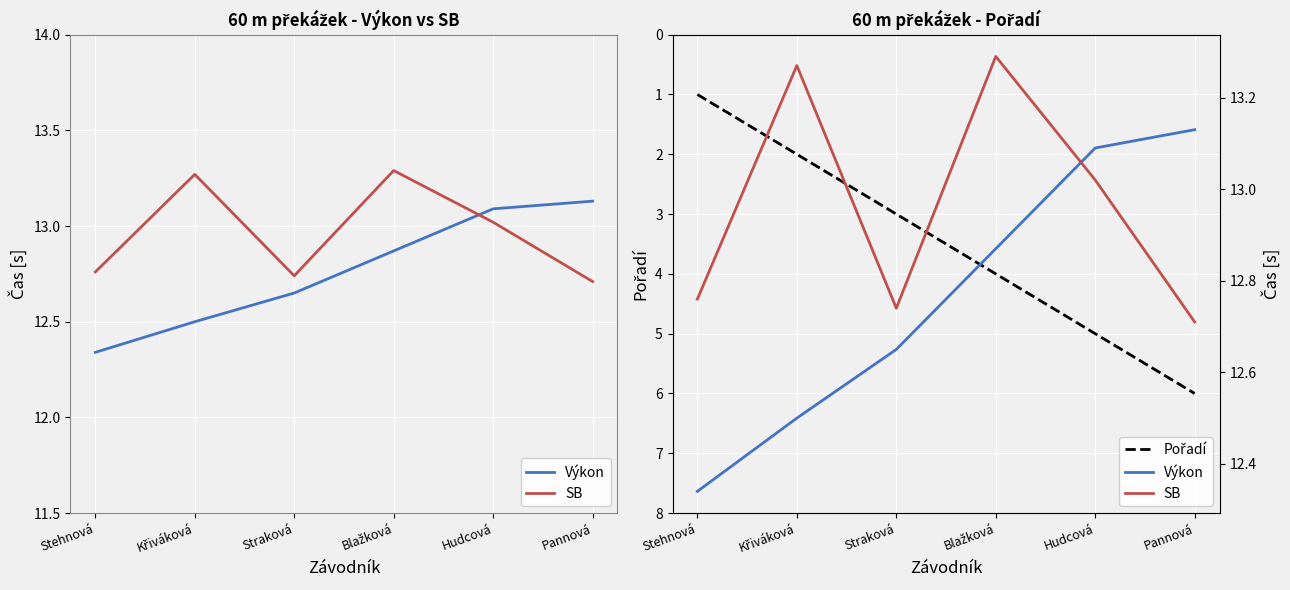

How many lines are shown in the chart?

3